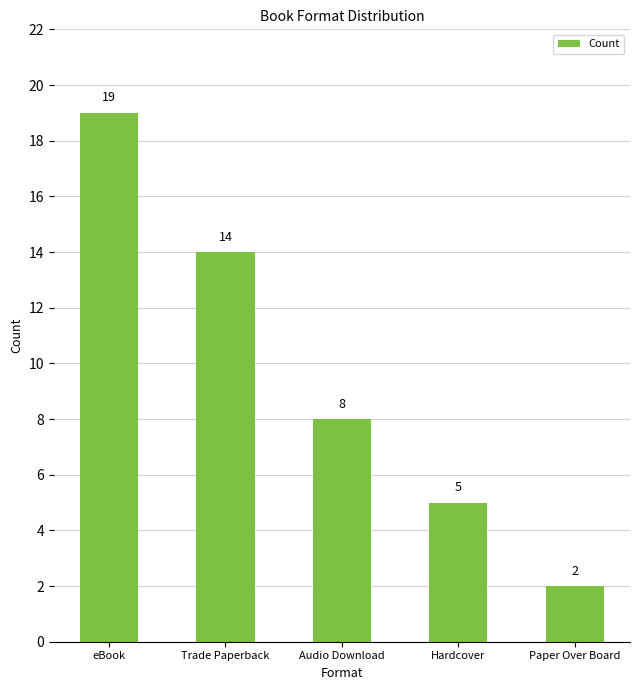

Rank the categories by value from lowest to highest.

Paper Over Board, Hardcover, Audio Download, Trade Paperback, eBook